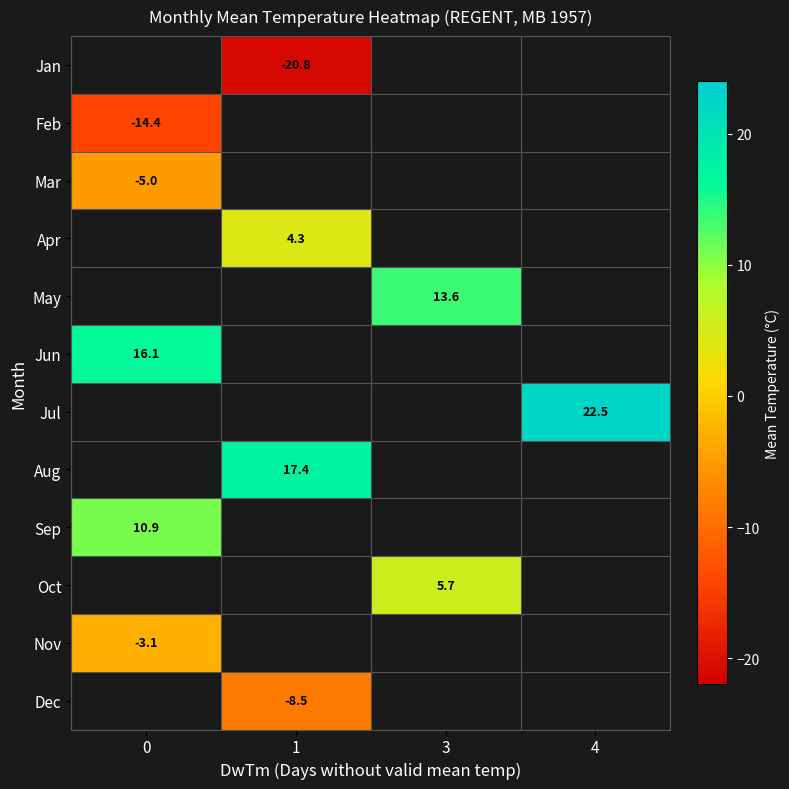

True or false: Mar has a value of -8.0 at 0.

False